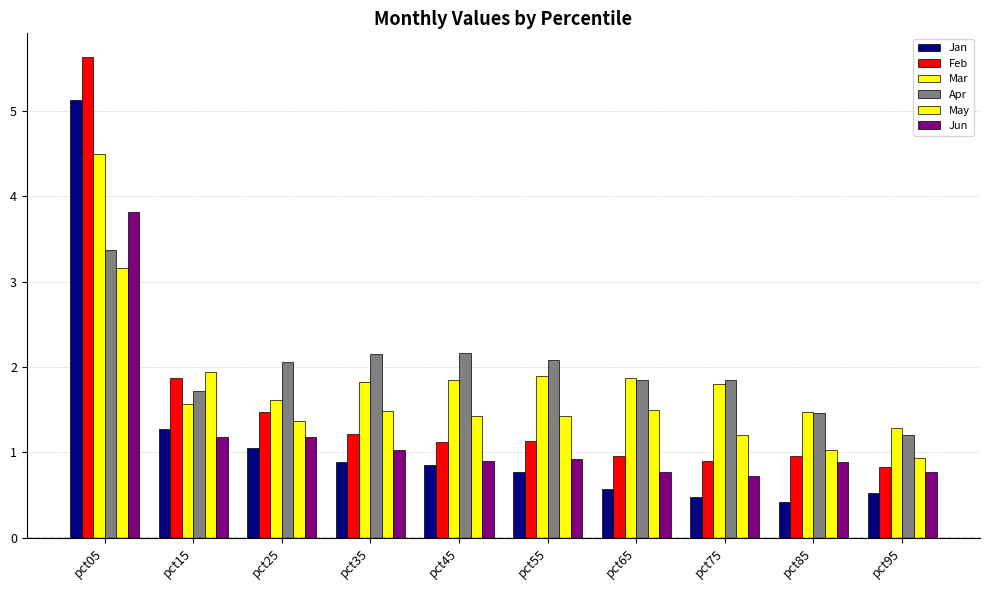

Reading left to right, list all the values displayed in this chart.

Jan: 5.1	1.3	1.0	0.9	0.9	0.8	0.6	0.5	0.4	0.5
Feb: 5.6	1.9	1.5	1.2	1.1	1.1	1.0	0.9	1.0	0.8
Mar: 4.5	1.6	1.6	1.8	1.8	1.9	1.9	1.8	1.5	1.3
Apr: 3.4	1.7	2.1	2.1	2.2	2.1	1.9	1.8	1.5	1.2
May: 3.2	1.9	1.4	1.5	1.4	1.4	1.5	1.2	1.0	0.9
Jun: 3.8	1.2	1.2	1.0	0.9	0.9	0.8	0.7	0.9	0.8